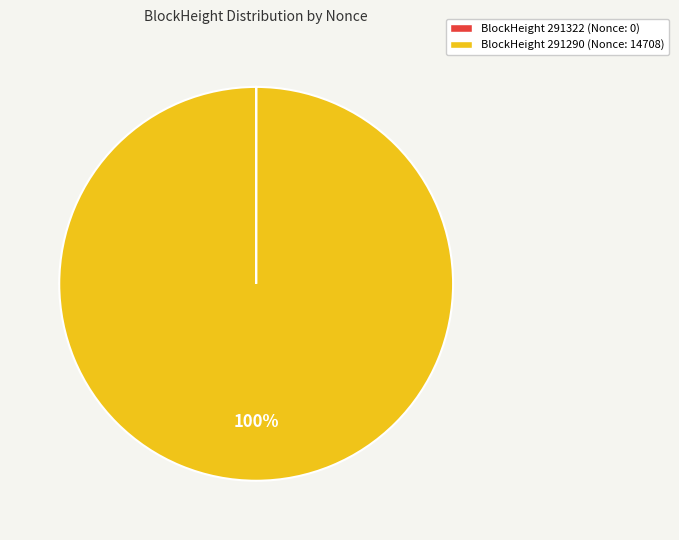

Does any single category account for the majority?

Yes